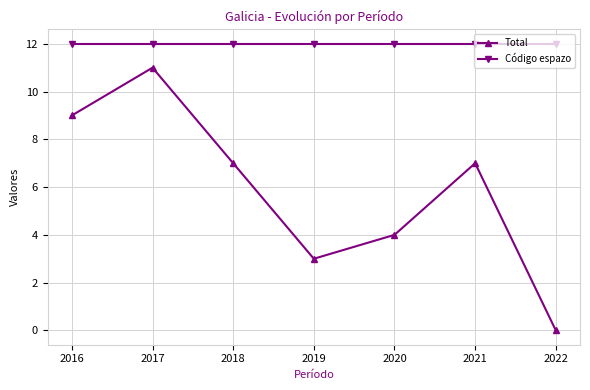

At which label does Total reach its minimum?

2022